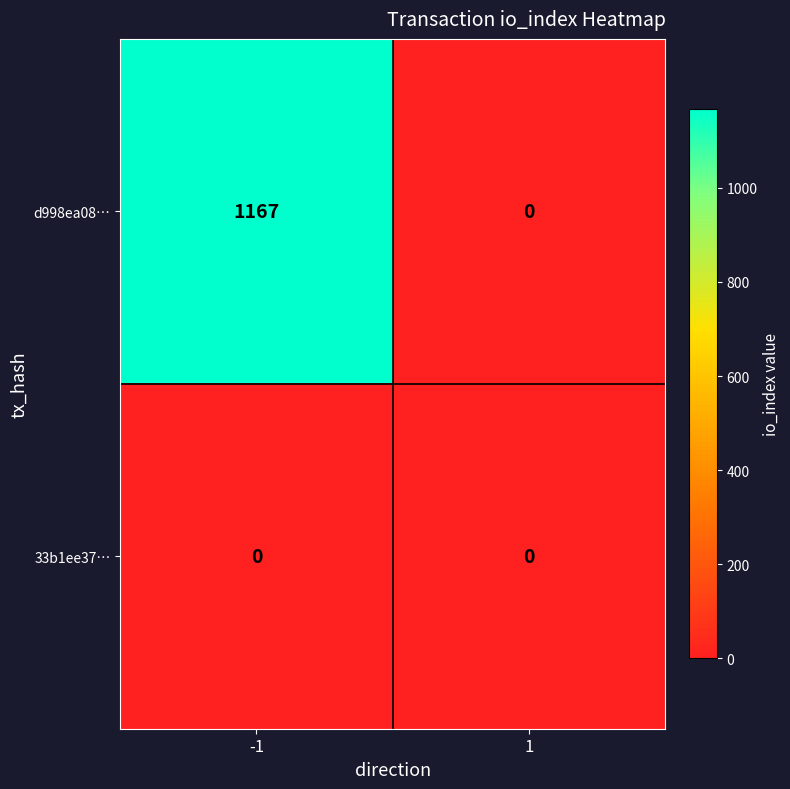

List the series in order of their peak value, highest first.

d998ea08…, 33b1ee37…